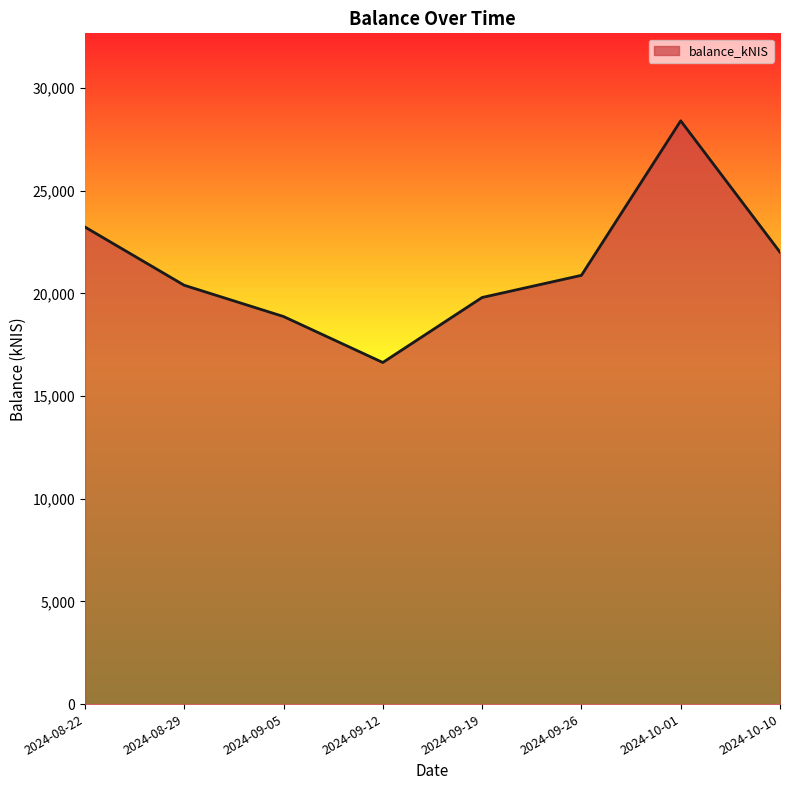

Rank the categories by value from highest to lowest.

2024-10-01, 2024-08-22, 2024-10-10, 2024-09-26, 2024-08-29, 2024-09-19, 2024-09-05, 2024-09-12